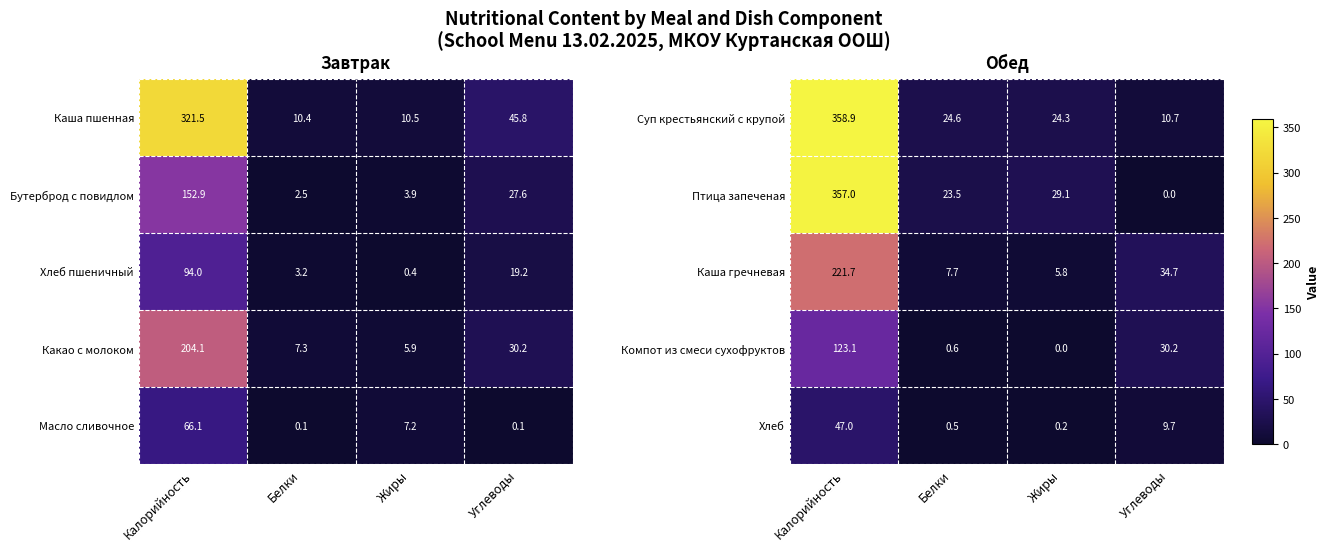

What is the average value of the Птица запеченая series?

102.4